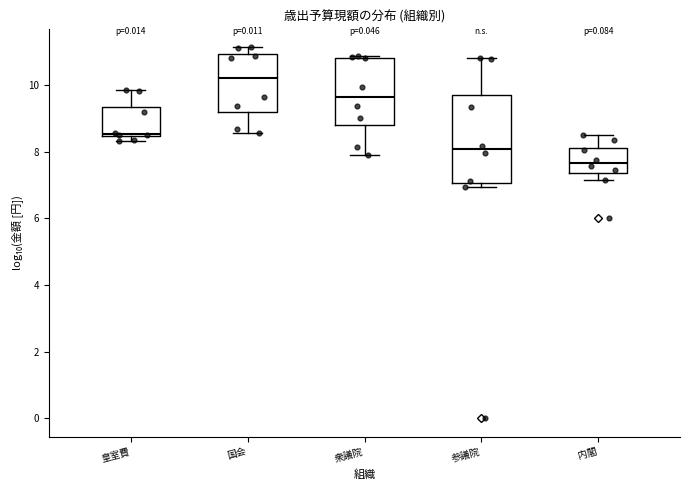

Reading left to right, read every box against the y-axis: the position of its median line, the range the box covers, and the ends of its whiskers. The values are not printed on the chart, so give them approximately, as read against the axis.

皇室費: median 8.6, box 8.4 to 9.4, whiskers 8.4 (just below the box's lower edge) to 9.8
国会: median 10.2, box 9.2 to 11.0, whiskers 8.6 to 11.2
衆議院: median 9.6, box 8.8 to 10.8, whiskers 8.0 to 10.8
参議院: median 8.0, box 7.0 to 9.8, whiskers 7.0 (just below the box's lower edge) to 10.8
内閣: median 7.6, box 7.4 to 8.2, whiskers 7.2 to 8.6